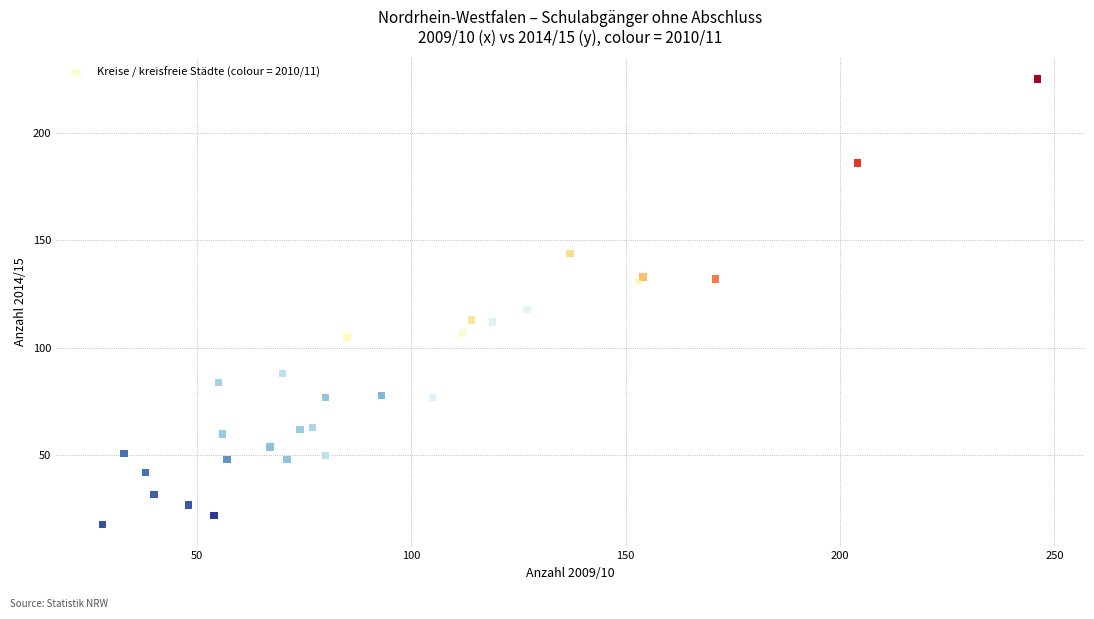

What Y value in the scatter plot is closest to 121?

118